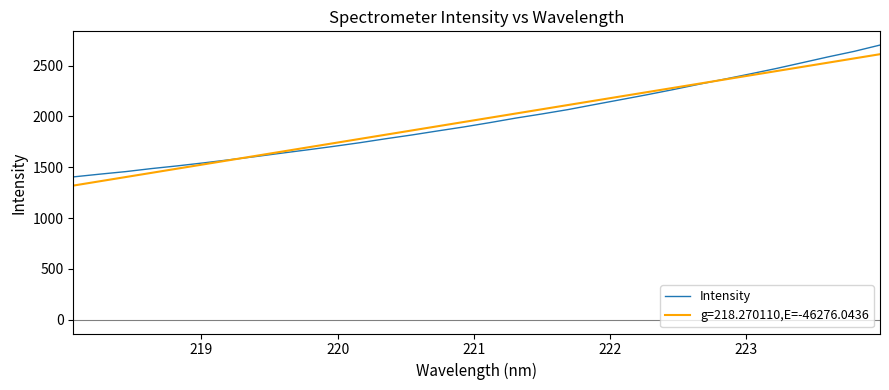

What is the smallest value displayed?

1319.8